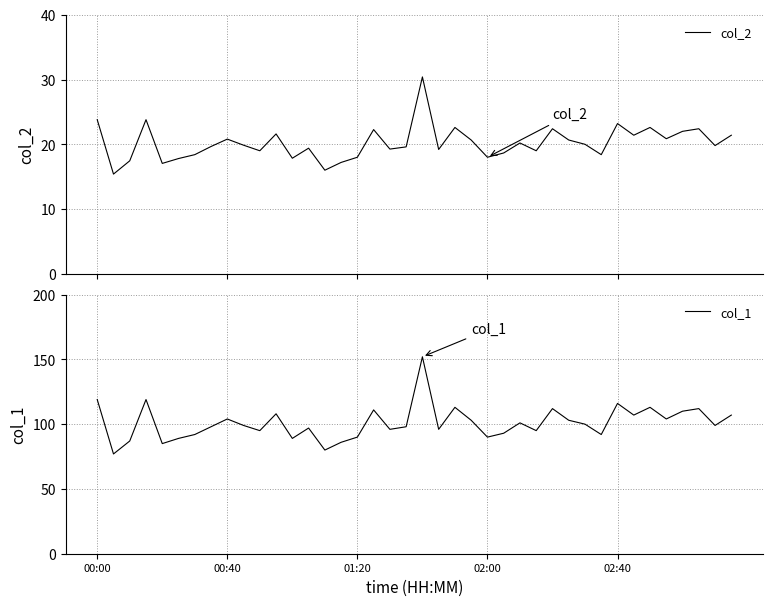

What is the difference between the second highest and minimum values in the col_1 series?

42